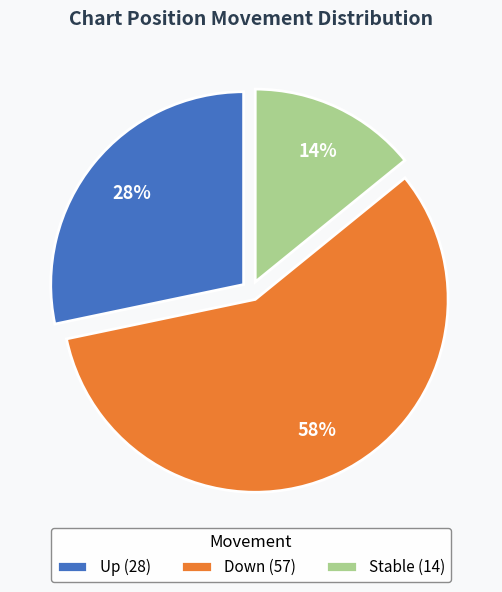

Combined, do Up (28) and Down (57) account for over 50%?

Yes